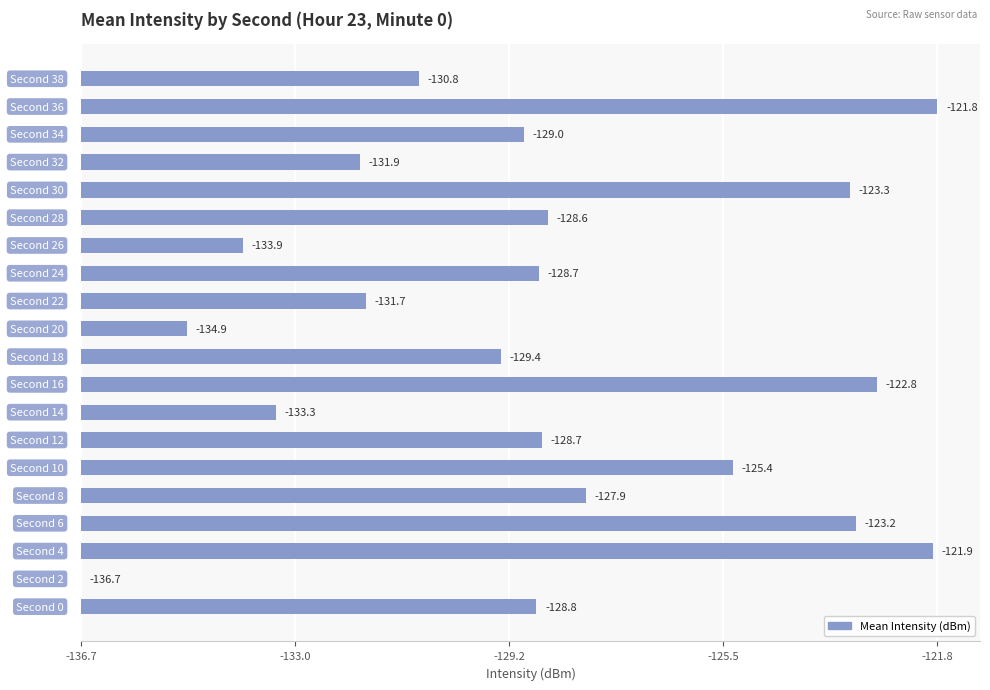

How many positive values are there?

19